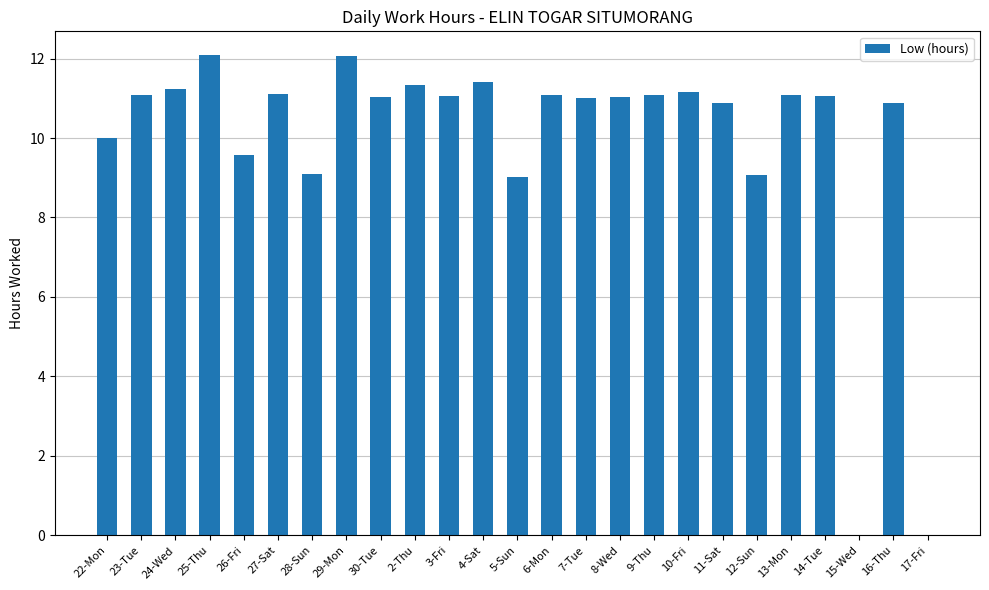

Are the bars horizontal?

No